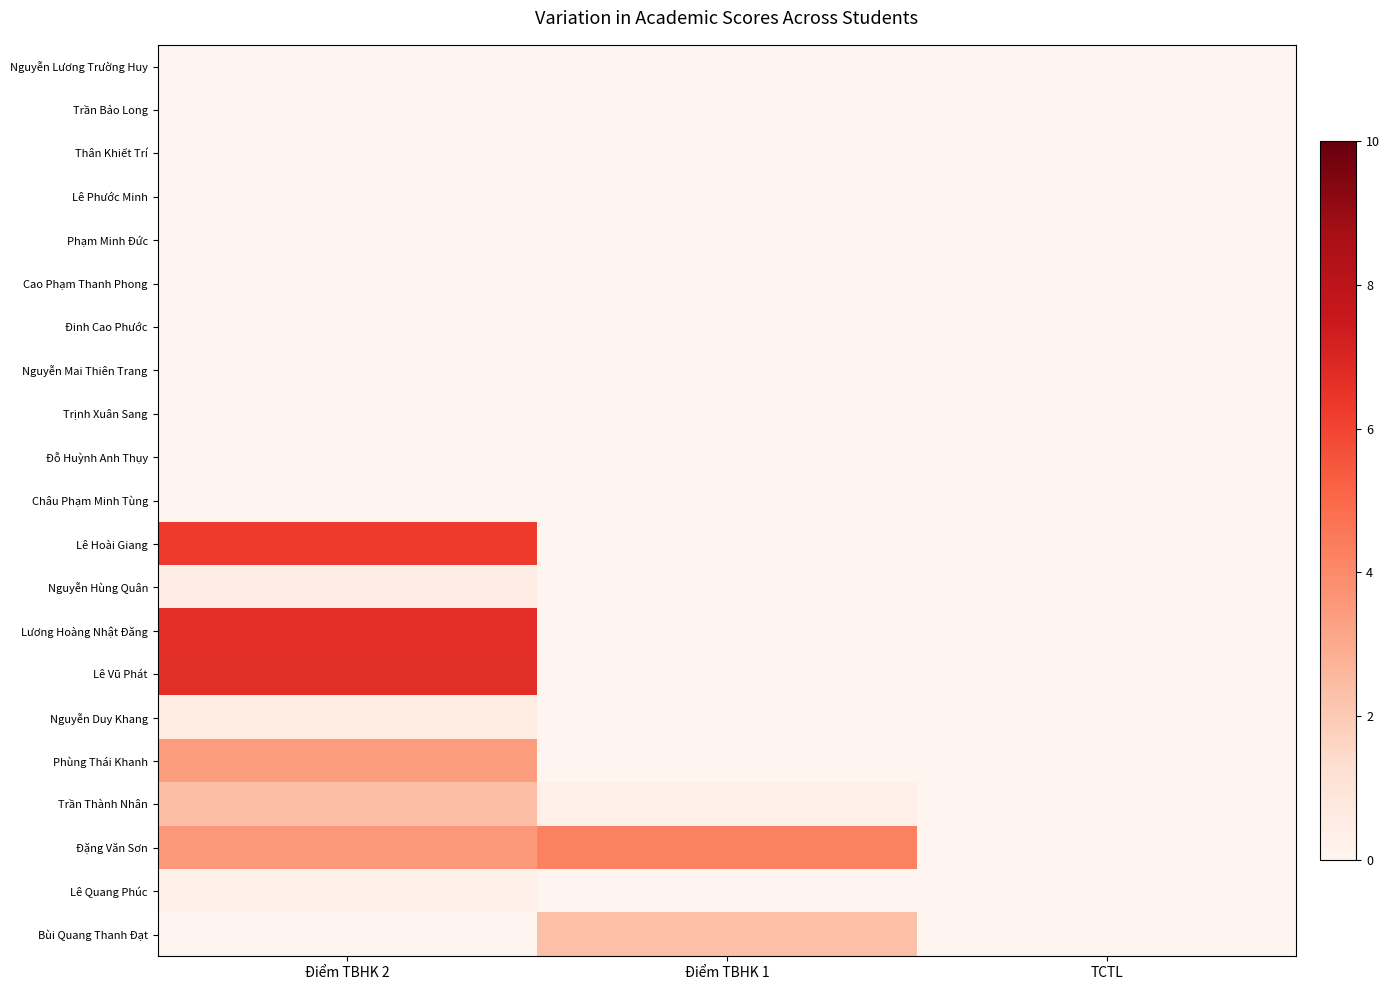

Reading left to right, transcribe all the data shown in this chart.

Nguyễn Lương Trường Huy: Điểm TBHK 2=0.0	Điểm TBHK 1=0.0	TCTL=0.0
Trần Bảo Long: Điểm TBHK 2=0.0	Điểm TBHK 1=0.0	TCTL=0.0
Thân Khiết Trí: Điểm TBHK 2=0.0	Điểm TBHK 1=0.0	TCTL=0.0
Lê Phước Minh: Điểm TBHK 2=0.0	Điểm TBHK 1=0.0	TCTL=0.0
Phạm Minh Đức: Điểm TBHK 2=0.0	Điểm TBHK 1=0.0	TCTL=0.0
Cao Phạm Thanh Phong: Điểm TBHK 2=0.0	Điểm TBHK 1=0.0	TCTL=0.0
Đinh Cao Phước: Điểm TBHK 2=0.0	Điểm TBHK 1=0.0	TCTL=0.0
Nguyễn Mai Thiên Trang: Điểm TBHK 2=0.0	Điểm TBHK 1=0.0	TCTL=0.0
Trịnh Xuân Sang: Điểm TBHK 2=0.0	Điểm TBHK 1=0.0	TCTL=0.0
Đỗ Huỳnh Anh Thụy: Điểm TBHK 2=0.0	Điểm TBHK 1=0.0	TCTL=0.0
Châu Phạm Minh Tùng: Điểm TBHK 2=0.0	Điểm TBHK 1=0.0	TCTL=0.0
Lê Hoài Giang: Điểm TBHK 2=6.3	Điểm TBHK 1=0.0	TCTL=0.0
Nguyễn Hùng Quân: Điểm TBHK 2=0.5	Điểm TBHK 1=0.0	TCTL=0.0
Lương Hoàng Nhật Đăng: Điểm TBHK 2=6.7	Điểm TBHK 1=0.0	TCTL=0.0
Lê Vũ Phát: Điểm TBHK 2=6.7	Điểm TBHK 1=0.0	TCTL=0.0
Nguyễn Duy Khang: Điểm TBHK 2=0.5	Điểm TBHK 1=0.0	TCTL=0.0
Phùng Thái Khanh: Điểm TBHK 2=3.4	Điểm TBHK 1=0.0	TCTL=0.0
Trần Thành Nhân: Điểm TBHK 2=2.4	Điểm TBHK 1=0.3	TCTL=0.0
Đặng Văn Sơn: Điểm TBHK 2=3.5	Điểm TBHK 1=4.3	TCTL=0.0
Lê Quang Phúc: Điểm TBHK 2=0.3	Điểm TBHK 1=0.0	TCTL=0.0
Bùi Quang Thanh Đạt: Điểm TBHK 2=0.0	Điểm TBHK 1=2.3	TCTL=0.0